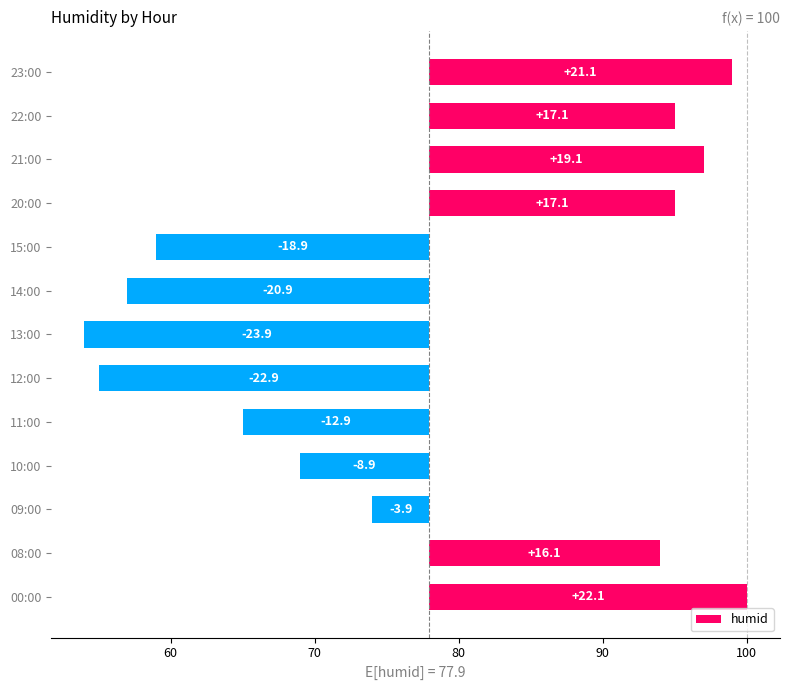

What is the value of the 13th bar from the left?

21.1